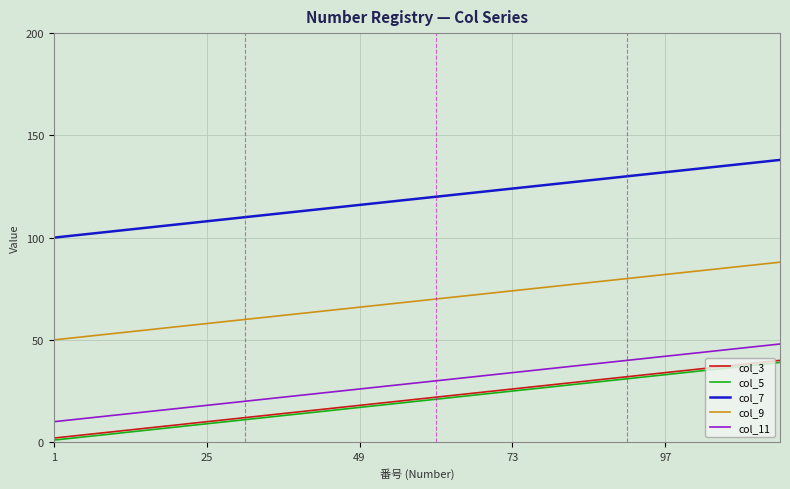

True or false: col_11 and col_3 cross at least once.

False